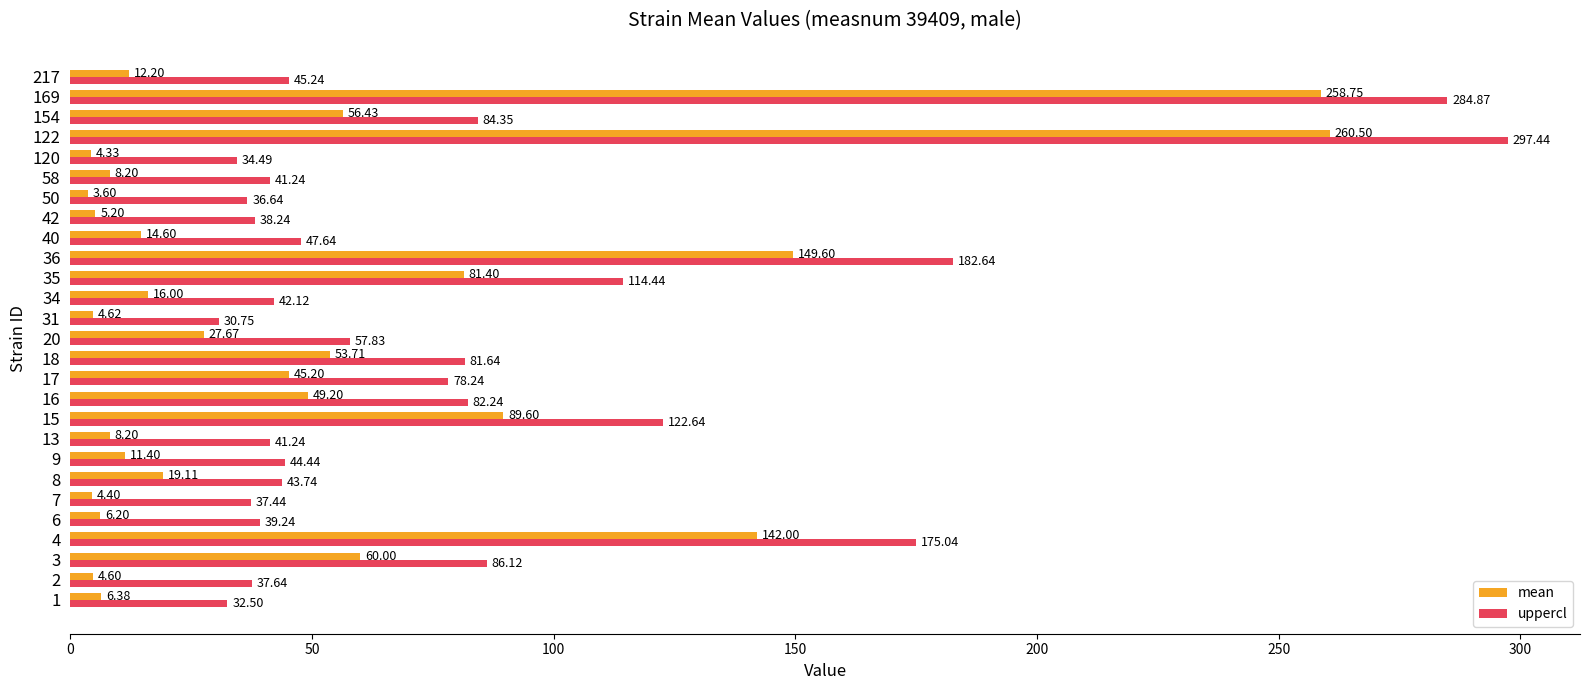

How many series are shown in this chart?

2